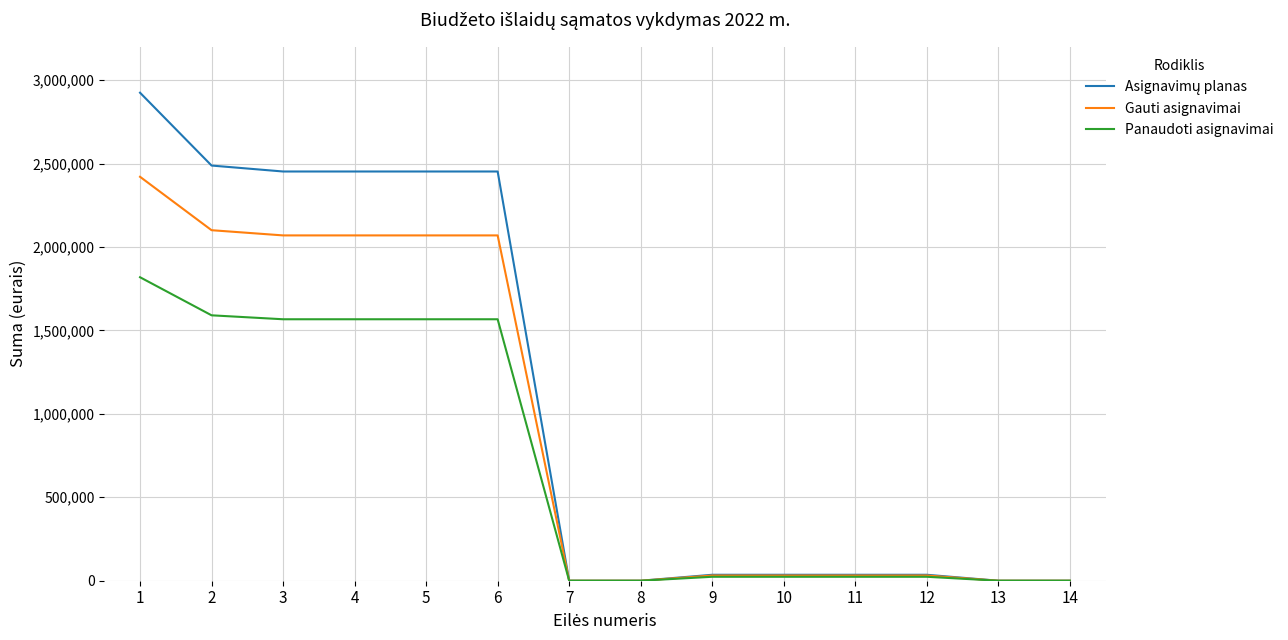

What is the greatest value displayed?

2924499.0